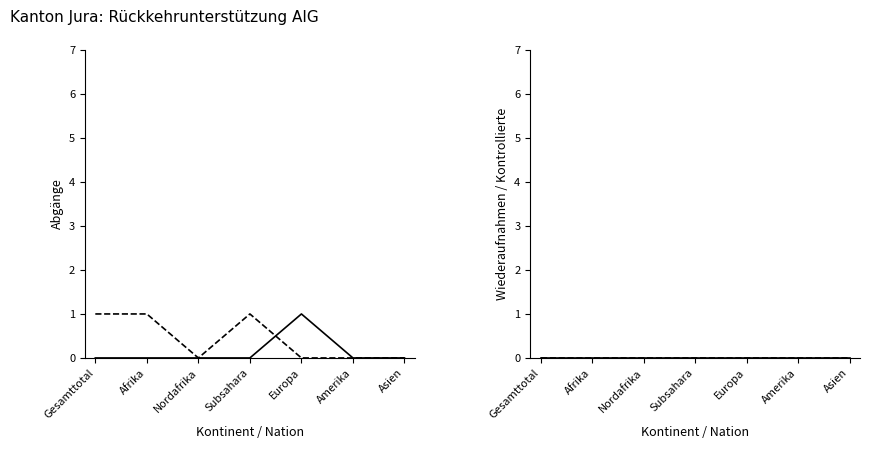

What position from the left is Asien?

7